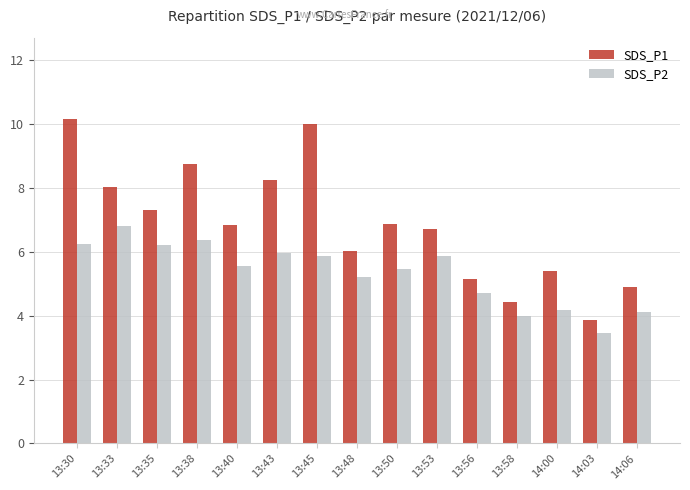

What is the difference between the SDS_P2 values at 13:53 and 13:56?

1.1